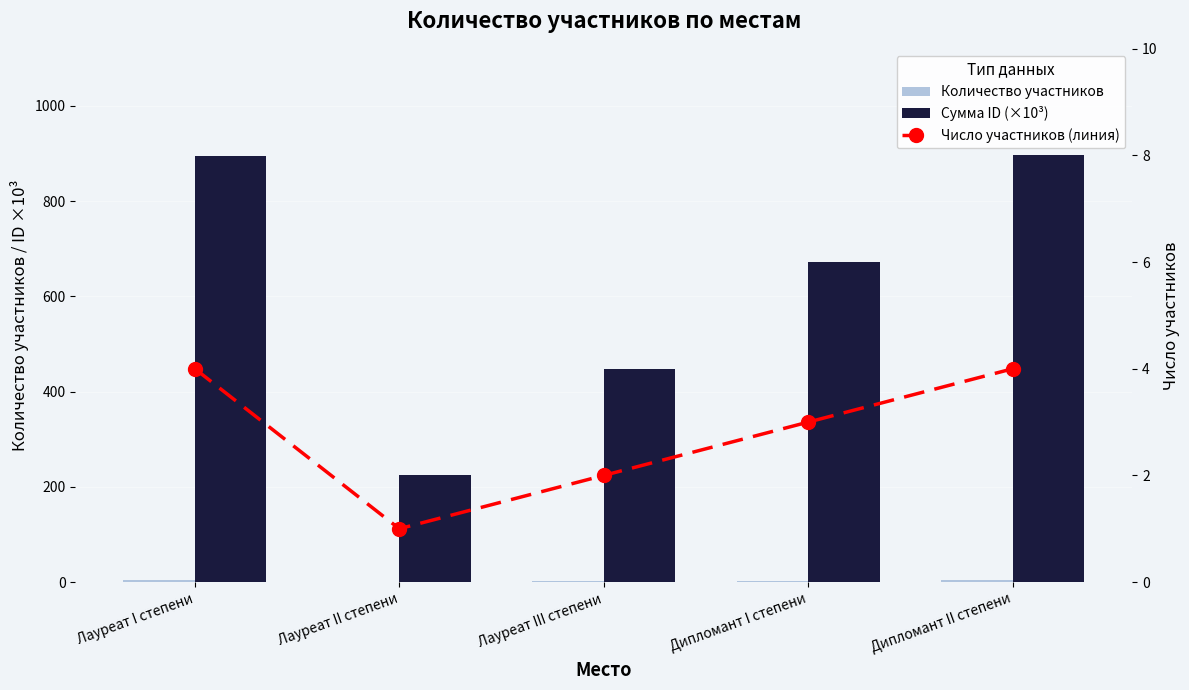

Is it true that Число участников (линия) equals 3.0 at Дипломант I степени?

True